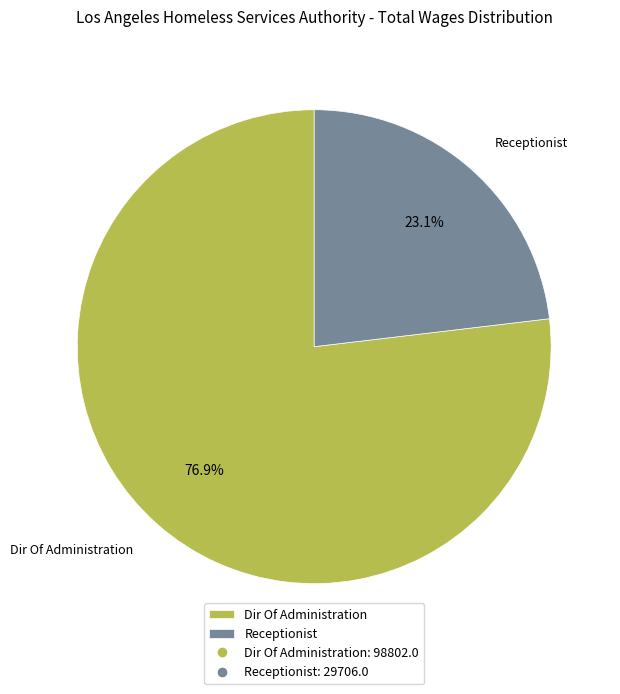

To the nearest percent, what is the difference between the largest and smallest slice percentages?

54%